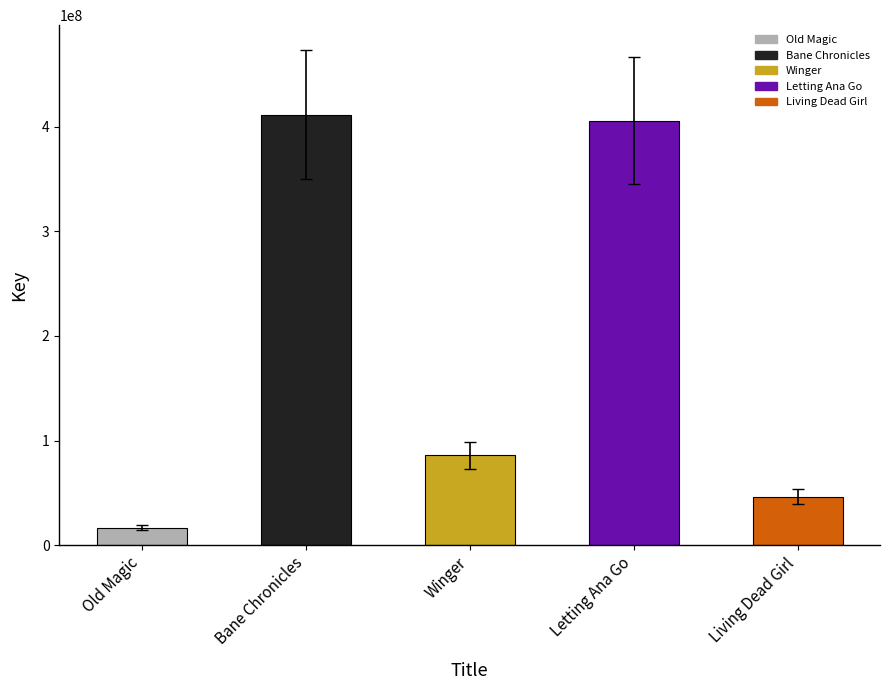

What is the smallest value displayed?

16721931